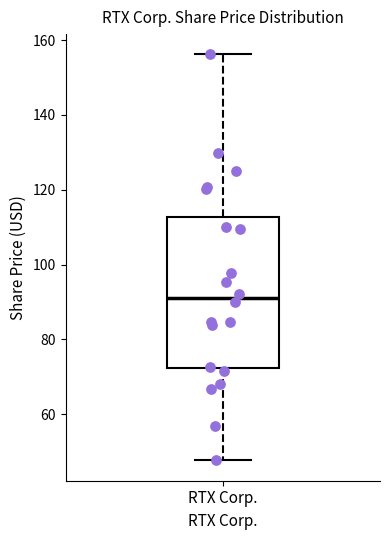

Transcribe this box plot: give where the median line is, the range the box spans, and where the two whiskers end, as read against the y-axis. The values are not printed on the chart, so give them approximately, as read against the axis.

median 92, box 72 to 112, whiskers 48 to 156